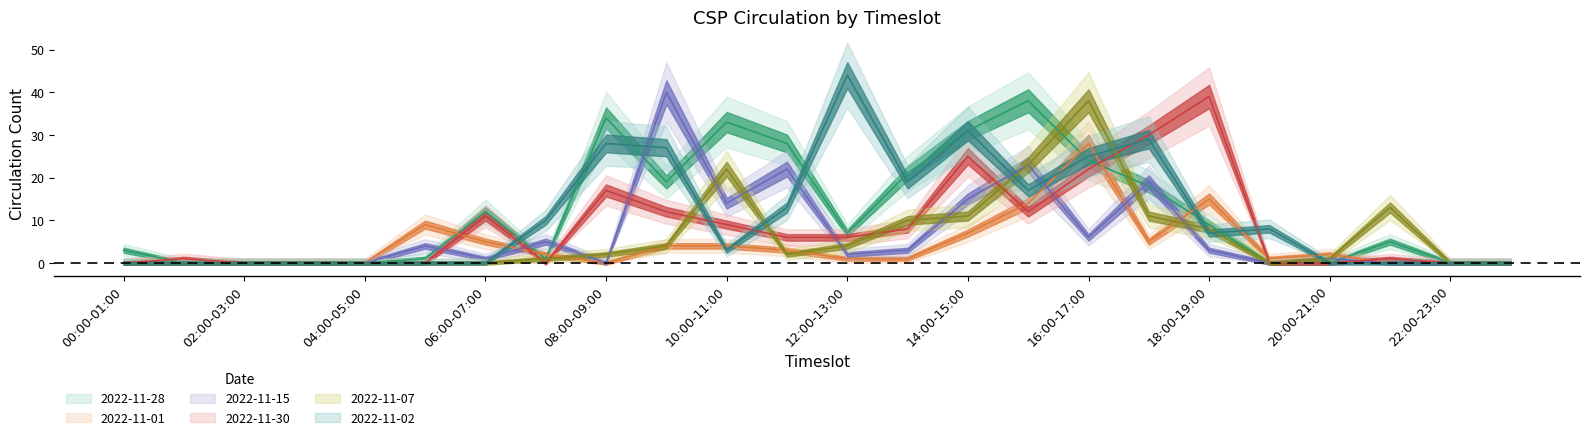

Does the chart display data point markers on the line(s)?

No